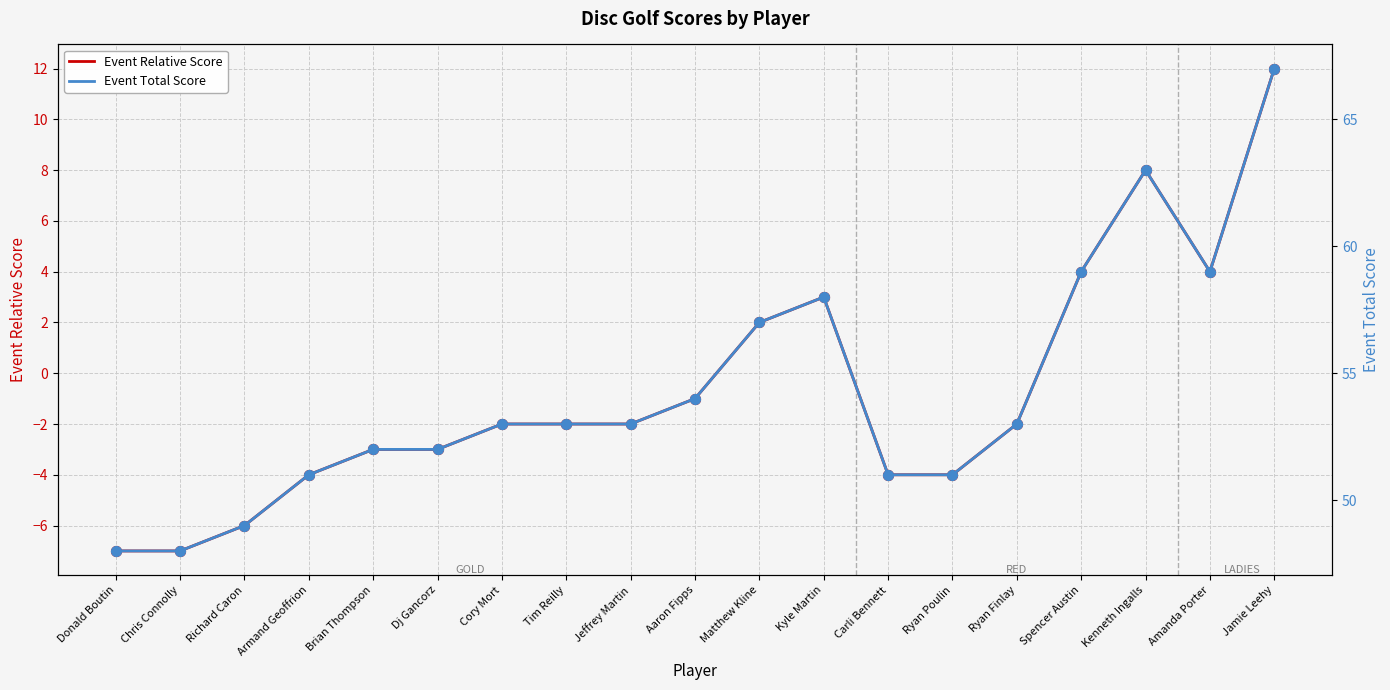

At how many categories does at least one series exceed 19?

19